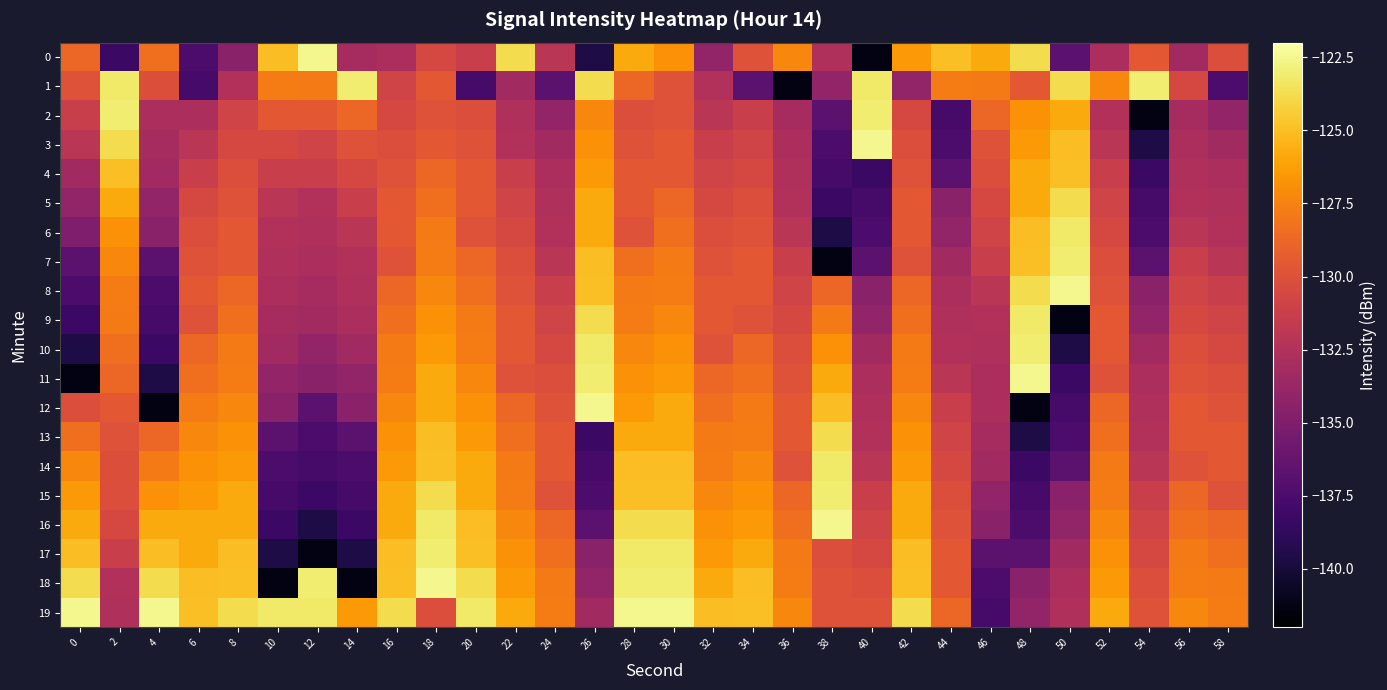

Reading left to right, list all the values displayed in this chart.

0: 0=-128.8	2=-138.3	4=-128.4	6=-137.5	8=-134.5	10=-125.0	12=-122.5	14=-133.0	16=-132.8	18=-130.6	20=-131.3	22=-123.7	24=-132.1	26=-139.7	28=-125.8	30=-126.8	32=-134.1	34=-129.9	36=-127.2	38=-132.6	40=-141.3	42=-126.5	44=-124.9	46=-125.8	48=-123.8	50=-136.7	52=-132.8	54=-129.5	56=-133.3	58=-130.2
1: 0=-130.0	2=-123.2	4=-130.1	6=-137.7	8=-132.5	10=-127.7	12=-127.8	14=-123.1	16=-130.9	18=-129.5	20=-137.7	22=-133.3	24=-136.7	26=-123.7	28=-128.8	30=-130.0	32=-132.5	34=-136.7	36=-141.3	38=-134.1	40=-123.2	42=-134.1	44=-127.7	46=-127.8	48=-129.5	50=-123.7	52=-127.2	54=-123.1	56=-130.6	58=-137.5
2: 0=-131.3	2=-123.1	4=-132.8	6=-132.8	8=-130.9	10=-129.5	12=-129.5	14=-128.8	16=-130.6	18=-129.9	20=-130.2	22=-132.6	24=-134.1	26=-127.2	28=-130.2	30=-129.9	32=-132.1	34=-131.3	36=-133.0	38=-136.7	40=-123.1	42=-130.6	44=-137.7	46=-128.8	48=-126.8	50=-125.8	52=-132.5	54=-141.3	56=-133.0	58=-134.1
3: 0=-132.1	2=-123.7	4=-133.0	6=-132.1	8=-130.6	10=-130.6	12=-130.9	14=-130.0	16=-130.2	18=-129.5	20=-130.0	22=-132.5	24=-133.3	26=-126.8	28=-130.0	30=-129.5	32=-131.3	34=-130.9	36=-132.8	38=-137.5	40=-122.5	42=-130.2	44=-137.5	46=-129.9	48=-126.5	50=-125.0	52=-132.1	54=-139.7	56=-132.8	58=-133.3
4: 0=-133.3	2=-124.9	4=-133.3	6=-131.3	8=-130.2	10=-131.3	12=-131.3	14=-130.6	16=-130.0	18=-128.8	20=-129.5	22=-131.3	24=-132.8	26=-126.5	28=-129.5	30=-129.5	32=-130.9	34=-130.6	36=-132.6	38=-137.7	40=-138.3	42=-130.0	44=-136.7	46=-130.2	48=-125.8	50=-124.9	52=-131.3	54=-138.3	56=-132.6	58=-132.8
5: 0=-134.1	2=-125.8	4=-134.1	6=-130.6	8=-130.0	10=-132.1	12=-132.5	14=-131.3	16=-129.5	18=-128.4	20=-129.5	22=-130.9	24=-132.6	26=-125.8	28=-129.5	30=-128.8	32=-130.6	34=-130.2	36=-132.5	38=-138.3	40=-137.7	42=-129.5	44=-134.5	46=-130.6	48=-125.8	50=-123.8	52=-130.9	54=-137.7	56=-132.5	58=-132.6
6: 0=-135.0	2=-126.8	4=-134.5	6=-130.2	8=-129.5	10=-132.5	12=-132.6	14=-132.1	16=-129.5	18=-127.8	20=-129.9	22=-130.6	24=-132.5	26=-125.8	28=-129.9	30=-128.4	32=-130.2	34=-130.0	36=-132.1	38=-139.7	40=-137.5	42=-129.5	44=-134.1	46=-130.9	48=-125.0	50=-123.2	52=-130.6	54=-137.5	56=-132.1	58=-132.5
7: 0=-136.7	2=-127.2	4=-136.7	6=-130.0	8=-129.5	10=-132.6	12=-132.8	14=-132.5	16=-129.9	18=-127.7	20=-128.8	22=-130.2	24=-132.1	26=-125.0	28=-128.4	30=-127.8	32=-130.0	34=-129.5	36=-131.3	38=-141.3	40=-136.7	42=-129.9	44=-133.3	46=-131.3	48=-124.9	50=-123.1	52=-130.2	54=-136.7	56=-131.3	58=-132.1
8: 0=-137.5	2=-127.7	4=-137.5	6=-129.5	8=-128.8	10=-132.8	12=-133.0	14=-132.6	16=-128.8	18=-127.2	20=-128.4	22=-130.0	24=-131.3	26=-124.9	28=-127.8	30=-127.7	32=-129.5	34=-129.5	36=-130.9	38=-128.8	40=-134.5	42=-128.8	44=-132.8	46=-132.1	48=-123.8	50=-122.5	52=-130.0	54=-134.5	56=-130.9	58=-131.3
9: 0=-138.3	2=-127.8	4=-137.7	6=-129.9	8=-128.4	10=-133.0	12=-133.3	14=-132.8	16=-128.4	18=-126.8	20=-127.8	22=-129.5	24=-130.9	26=-123.8	28=-127.7	30=-127.2	32=-129.5	34=-129.9	36=-130.6	38=-127.8	40=-134.1	42=-128.4	44=-132.6	46=-132.5	48=-123.2	50=-141.3	52=-129.5	54=-134.1	56=-130.6	58=-130.9
10: 0=-139.7	2=-128.4	4=-138.3	6=-128.8	8=-127.8	10=-133.3	12=-134.1	14=-133.3	16=-127.8	18=-126.5	20=-127.7	22=-129.5	24=-130.6	26=-123.2	28=-127.2	30=-126.8	32=-129.9	34=-128.8	36=-130.2	38=-126.8	40=-133.3	42=-127.8	44=-132.5	46=-132.6	48=-123.1	50=-139.7	52=-129.5	54=-133.3	56=-130.2	58=-130.6
11: 0=-141.3	2=-128.8	4=-139.7	6=-128.4	8=-127.7	10=-134.1	12=-134.5	14=-134.1	16=-127.7	18=-125.8	20=-127.2	22=-129.9	24=-130.2	26=-123.1	28=-126.8	30=-126.5	32=-128.8	34=-128.4	36=-130.0	38=-125.8	40=-132.8	42=-127.7	44=-132.1	46=-132.8	48=-122.5	50=-138.3	52=-129.9	54=-132.8	56=-130.0	58=-130.2
12: 0=-130.2	2=-129.5	4=-141.3	6=-127.7	8=-127.2	10=-134.5	12=-136.7	14=-134.5	16=-127.2	18=-125.8	20=-126.8	22=-128.8	24=-130.0	26=-122.5	28=-126.5	30=-125.8	32=-128.4	34=-127.8	36=-129.5	38=-125.0	40=-132.6	42=-127.2	44=-131.3	46=-132.8	48=-141.3	50=-137.7	52=-128.8	54=-132.6	56=-129.5	58=-130.0
13: 0=-128.4	2=-129.9	4=-128.8	6=-127.2	8=-126.8	10=-136.7	12=-137.5	14=-136.7	16=-126.8	18=-125.0	20=-126.5	22=-128.4	24=-129.5	26=-138.3	28=-125.8	30=-125.8	32=-127.8	34=-127.7	36=-129.5	38=-123.8	40=-132.5	42=-126.8	44=-130.9	46=-133.0	48=-139.7	50=-137.5	52=-128.4	54=-132.5	56=-129.5	58=-129.5
14: 0=-127.2	2=-130.1	4=-127.8	6=-126.8	8=-126.5	10=-137.5	12=-137.7	14=-137.5	16=-126.5	18=-124.9	20=-125.8	22=-127.8	24=-129.5	26=-137.7	28=-125.0	30=-125.0	32=-127.7	34=-127.2	36=-129.9	38=-123.2	40=-132.1	42=-126.5	44=-130.6	46=-133.3	48=-138.3	50=-136.7	52=-127.8	54=-132.1	56=-129.9	58=-129.5
15: 0=-126.5	2=-130.2	4=-126.8	6=-126.5	8=-125.8	10=-137.7	12=-138.3	14=-137.7	16=-125.8	18=-123.8	20=-125.8	22=-127.7	24=-129.9	26=-137.5	28=-124.9	30=-124.9	32=-127.2	34=-126.8	36=-128.8	38=-123.1	40=-131.3	42=-125.8	44=-130.2	46=-134.1	48=-137.7	50=-134.5	52=-127.7	54=-131.3	56=-128.8	58=-129.9
16: 0=-125.8	2=-130.6	4=-125.8	6=-125.8	8=-125.8	10=-138.3	12=-139.7	14=-138.3	16=-125.8	18=-123.2	20=-125.0	22=-127.2	24=-128.8	26=-136.7	28=-123.8	30=-123.8	32=-126.8	34=-126.5	36=-128.4	38=-122.5	40=-130.9	42=-125.8	44=-130.0	46=-134.5	48=-137.5	50=-134.1	52=-127.2	54=-130.9	56=-128.4	58=-128.8
17: 0=-125.0	2=-131.3	4=-125.0	6=-125.8	8=-125.0	10=-139.7	12=-141.3	14=-139.7	16=-125.0	18=-123.1	20=-124.9	22=-126.8	24=-128.4	26=-134.5	28=-123.2	30=-123.2	32=-126.5	34=-125.8	36=-127.8	38=-130.2	40=-130.6	42=-125.0	44=-129.5	46=-136.7	48=-136.7	50=-133.3	52=-126.8	54=-130.6	56=-127.8	58=-128.4
18: 0=-123.8	2=-132.5	4=-123.8	6=-125.0	8=-124.9	10=-141.3	12=-123.1	14=-141.3	16=-124.9	18=-122.5	20=-123.8	22=-126.5	24=-127.8	26=-134.1	28=-123.1	30=-123.1	32=-125.8	34=-125.0	36=-127.7	38=-130.0	40=-130.2	42=-124.9	44=-129.5	46=-137.5	48=-134.5	50=-132.8	52=-126.5	54=-130.2	56=-127.7	58=-127.8
19: 0=-122.5	2=-132.6	4=-122.5	6=-124.9	8=-123.8	10=-123.2	12=-123.2	14=-126.5	16=-123.8	18=-130.2	20=-123.2	22=-125.8	24=-127.7	26=-133.3	28=-122.5	30=-122.5	32=-125.0	34=-124.9	36=-127.2	38=-129.9	40=-130.0	42=-123.8	44=-128.8	46=-137.7	48=-134.1	50=-132.6	52=-125.8	54=-130.0	56=-127.2	58=-127.7